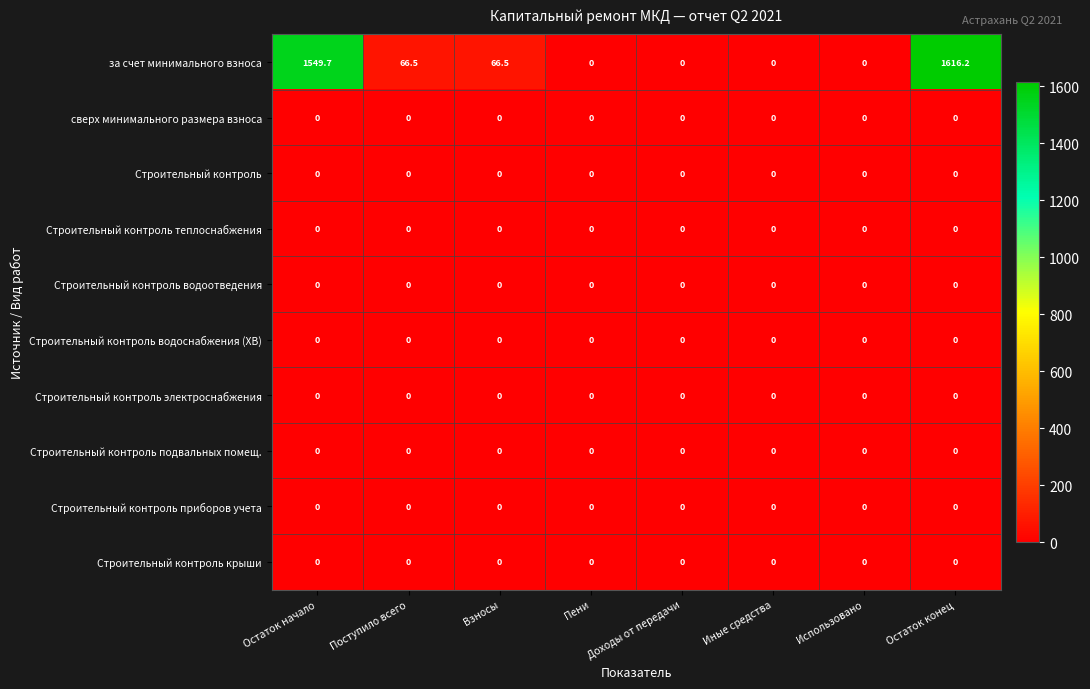

Which series has the largest total across all categories?

за счет минимального взноса